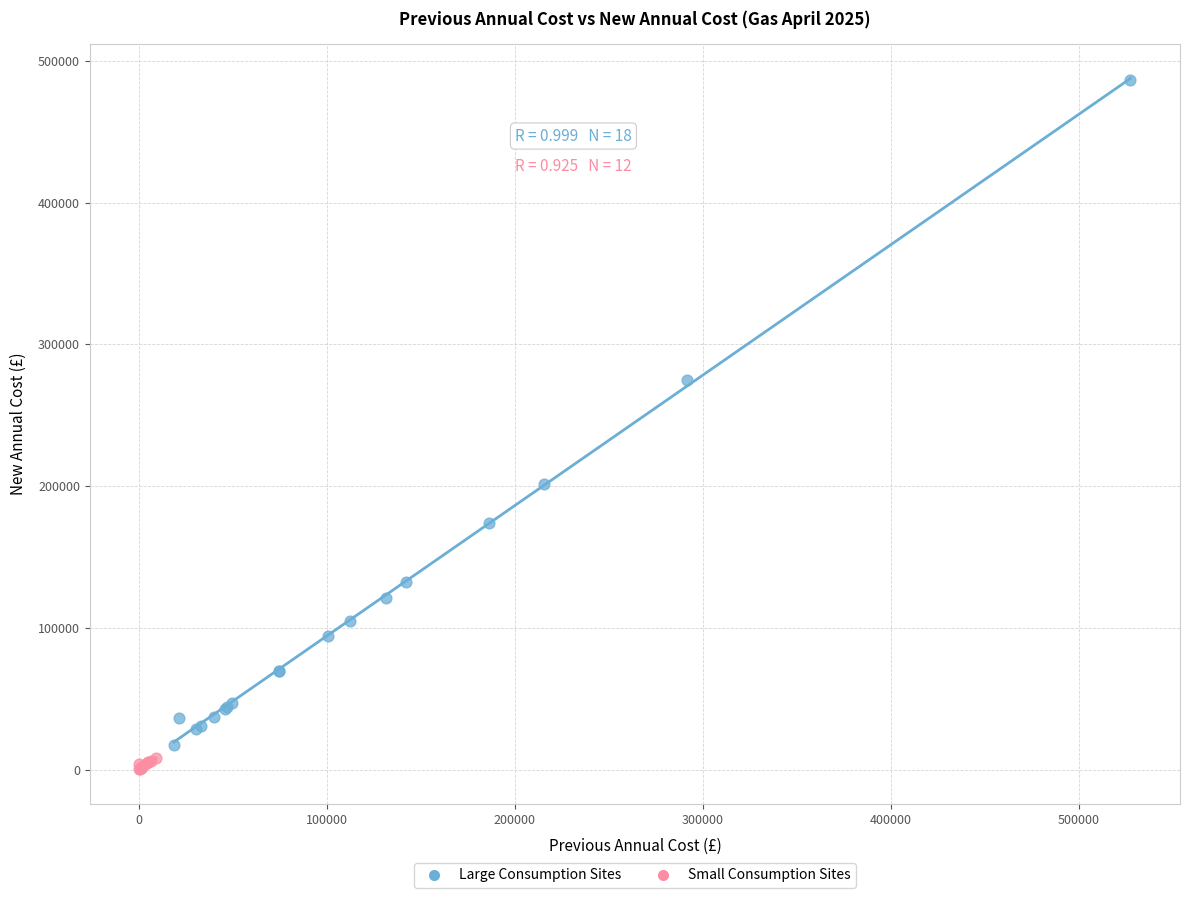

Which series has the largest Y range (max minus min)?

Large Consumption Sites